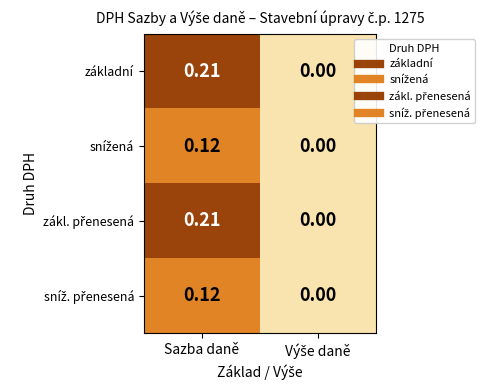

At which category does the chart reach its peak across all series?

Sazba daně